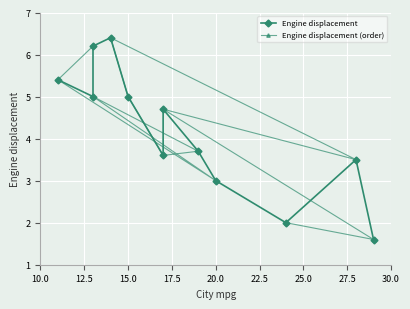

What is the difference between the maximum and second lowest values in the Engine displacement series?

4.4